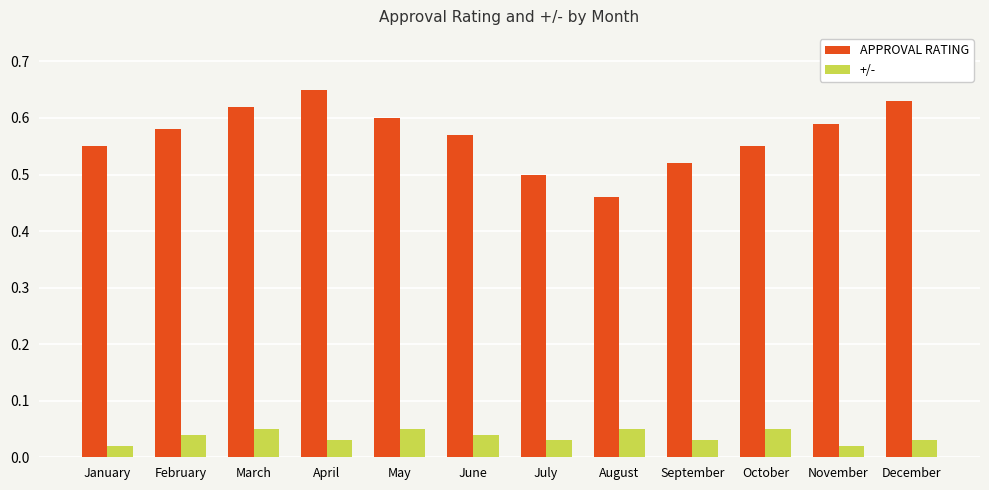

The value of APPROVAL RATING at February is 0.6. True or false?

True